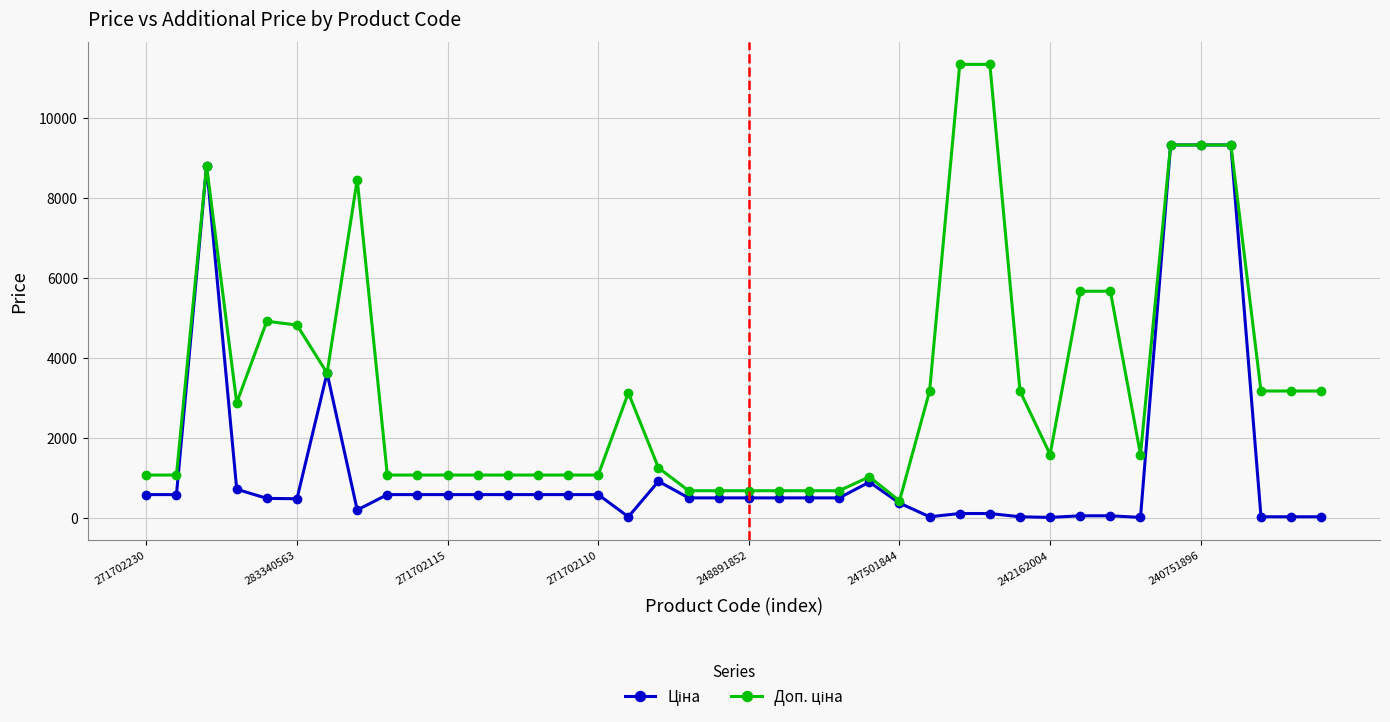

How many lines are shown in the chart?

2